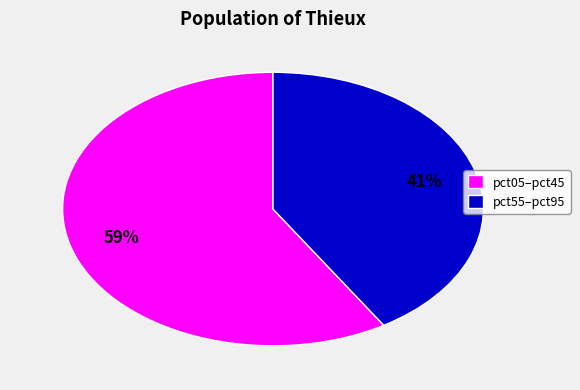

Is there a majority slice in this chart?

Yes